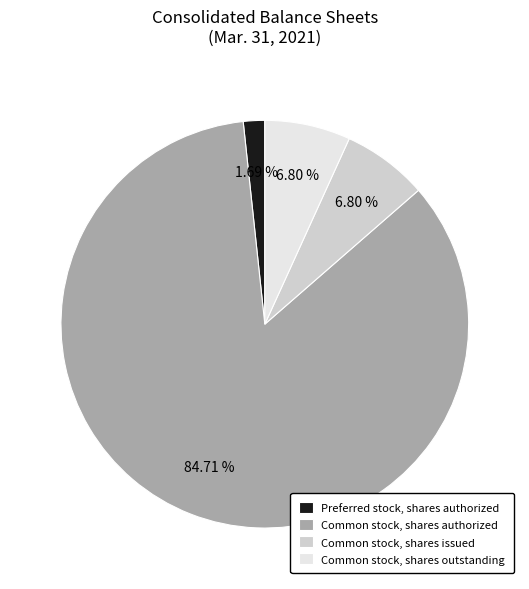

Which slice represents more than half of the pie?

Common stock, shares authorized